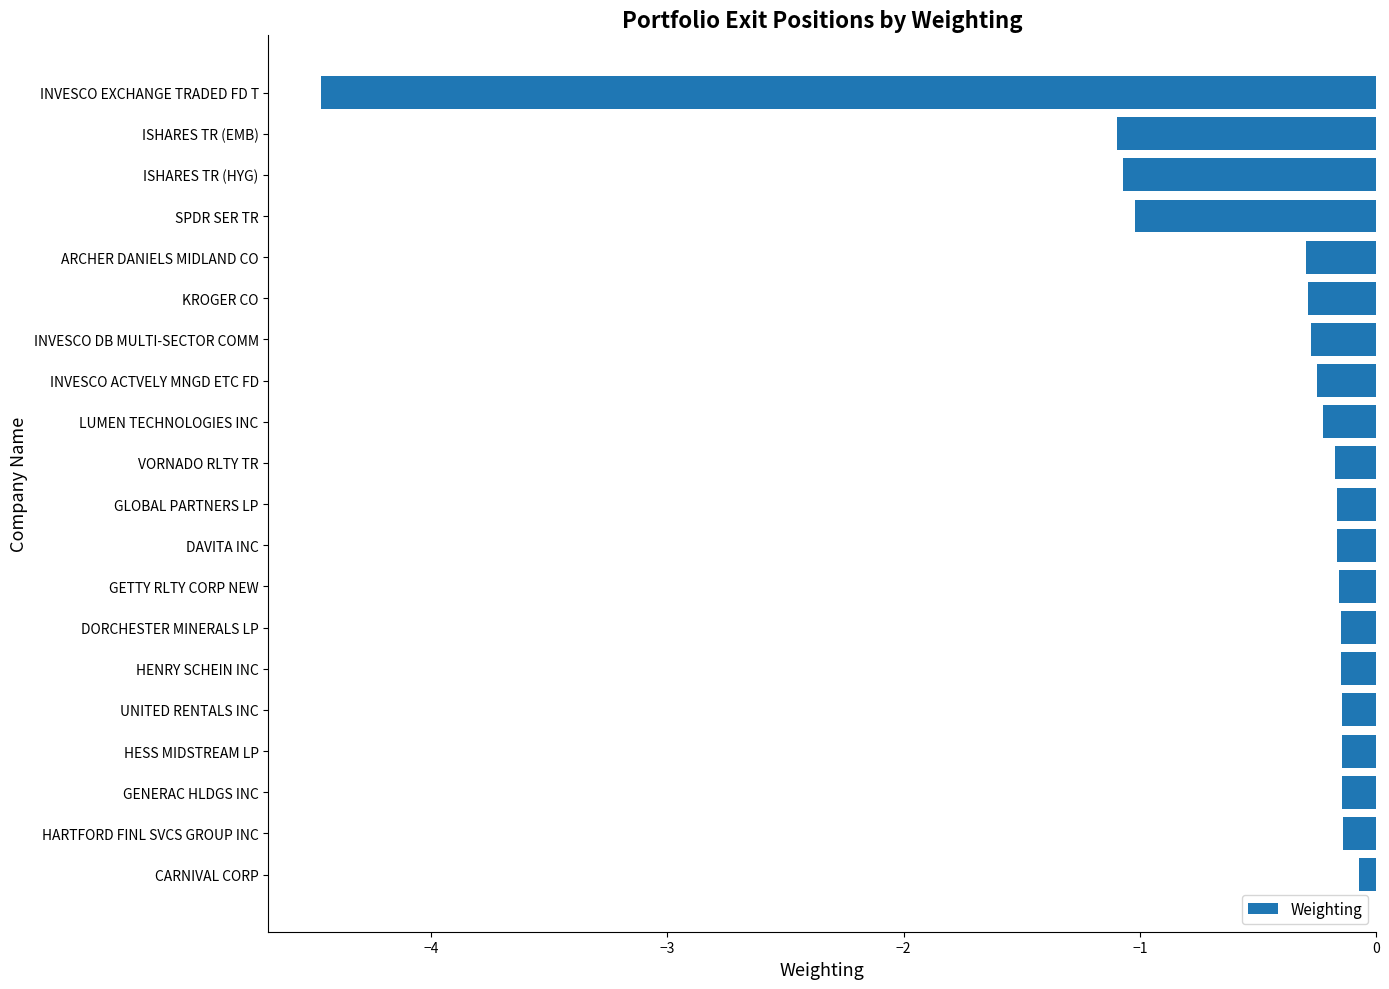

What is the change in value from UNITED RENTALS INC to SPDR SER TR?

-0.9